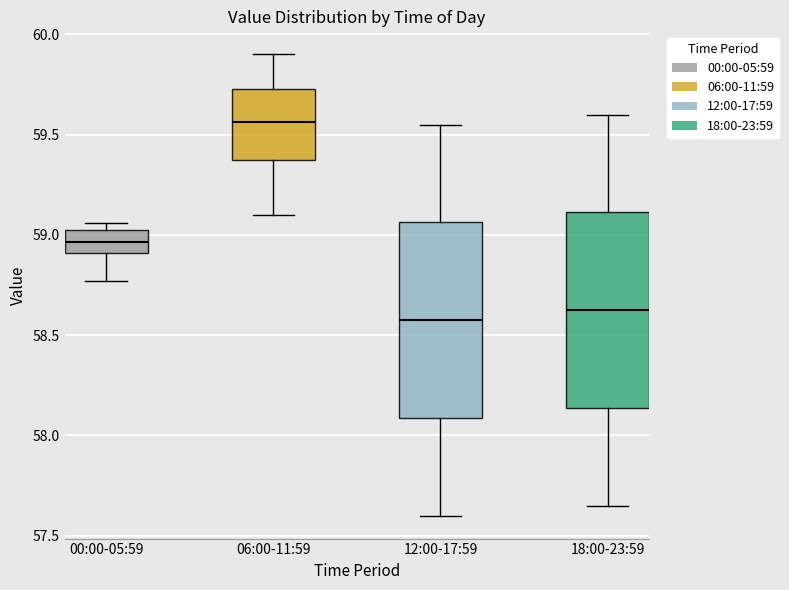

Where is the lower edge of the box for 12:00-17:59 on the y-axis? The values are not printed on the chart, so give them approximately, as read against the axis.

58.10